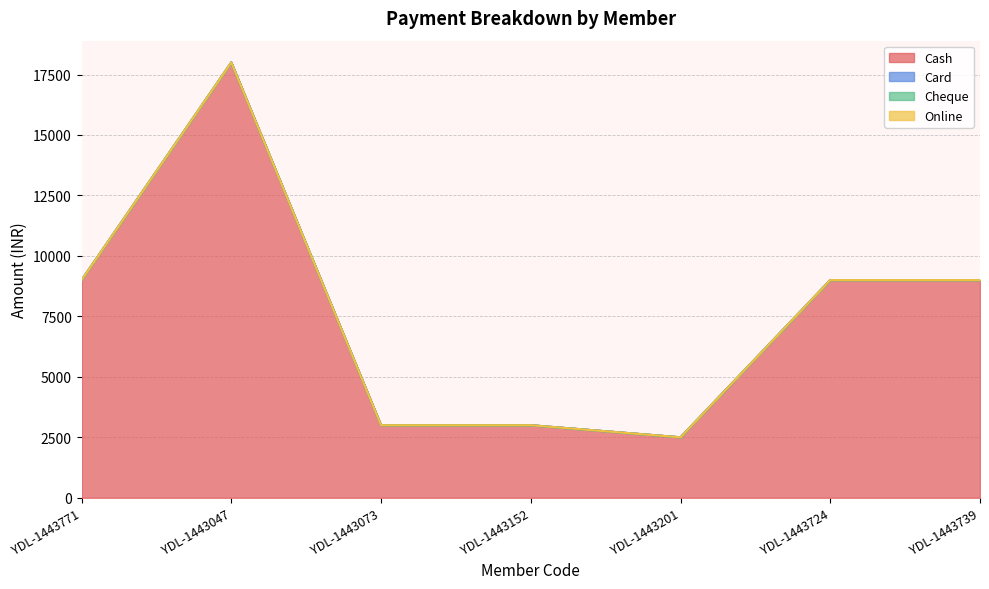

What position from the right is YDL-1443771?

7